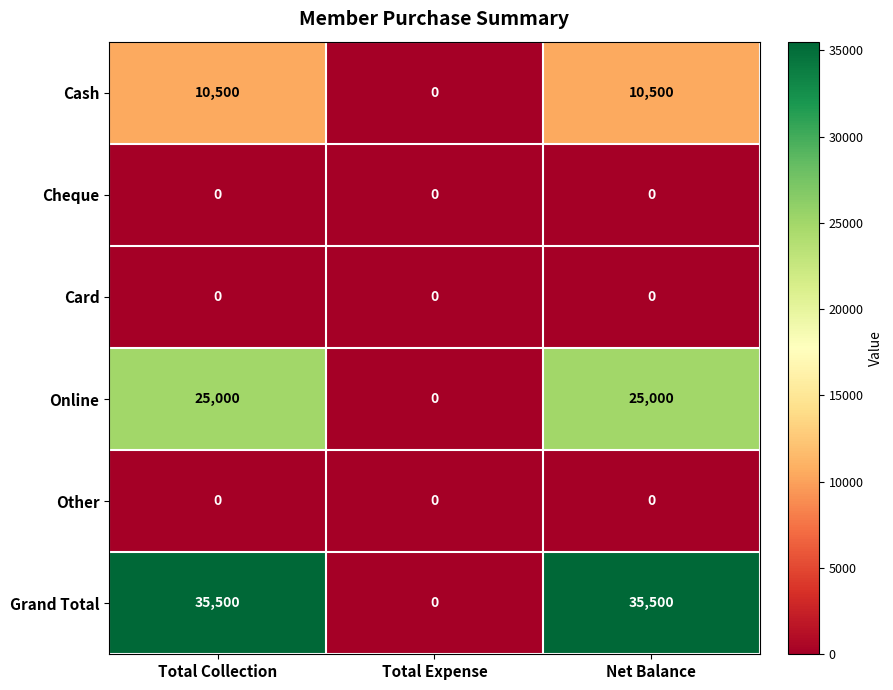

The Grand Total series shows 0 at Total Expense. True or false?

True